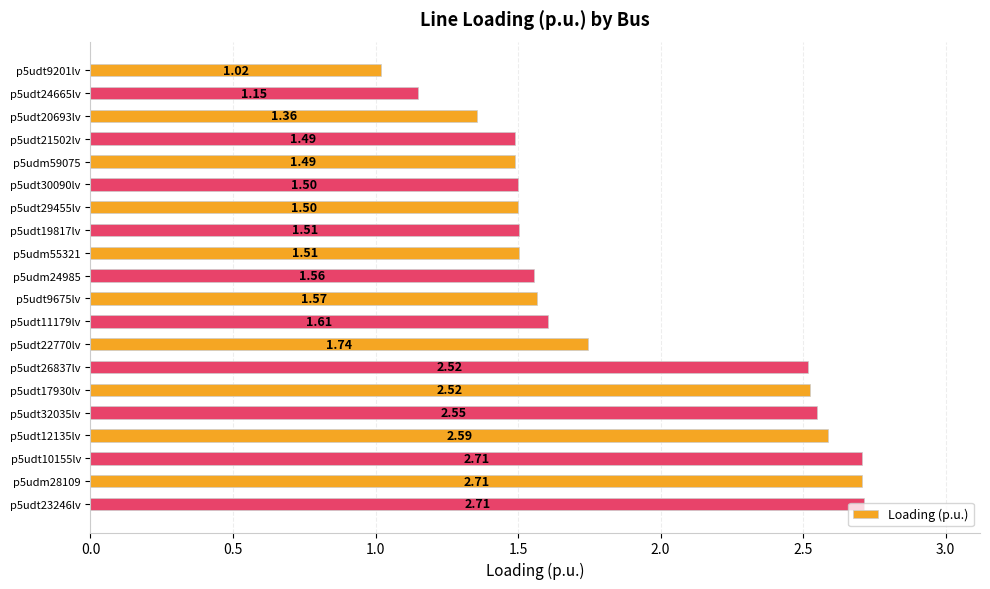

What is the change in value from p5udt20693lv to p5udm59075?

+0.1